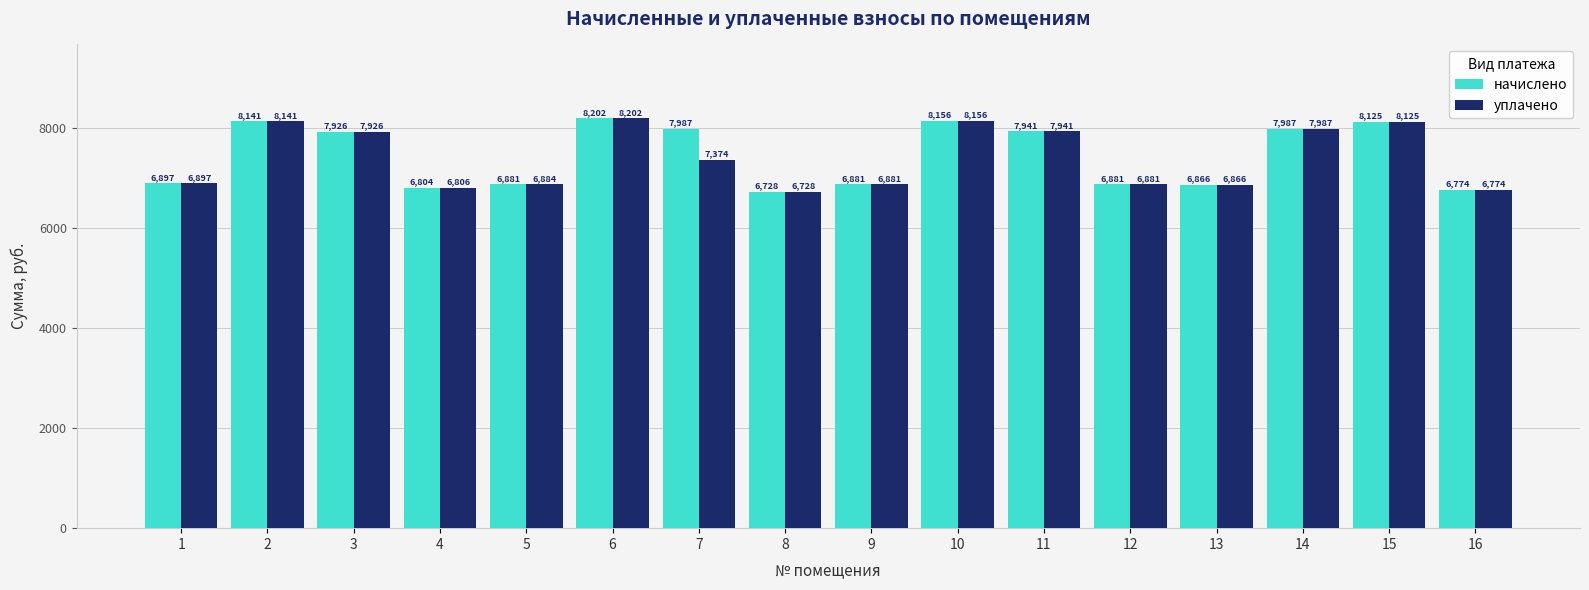

At which label is уплачено closest to 7464?

7